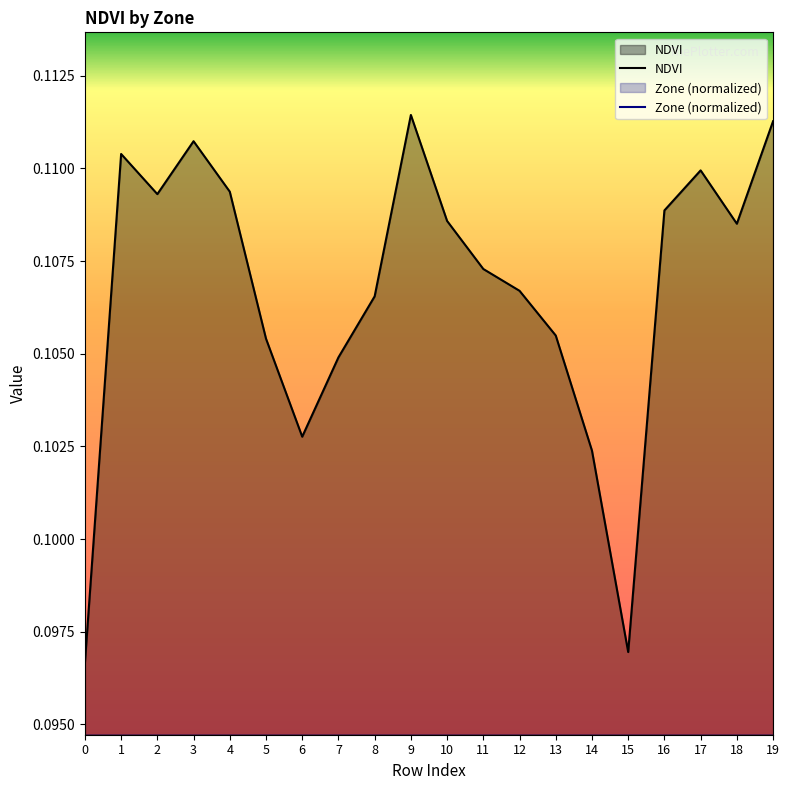

True or false: NDVI and Zone (normalized) cross at least once.

False